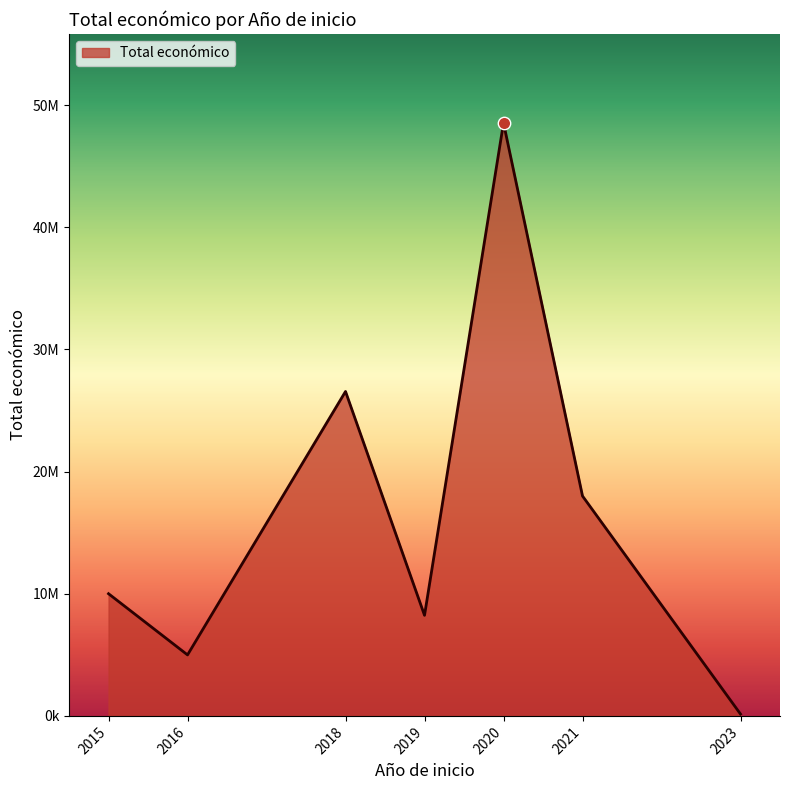

Between 2021 and 2016, which is larger?

2021